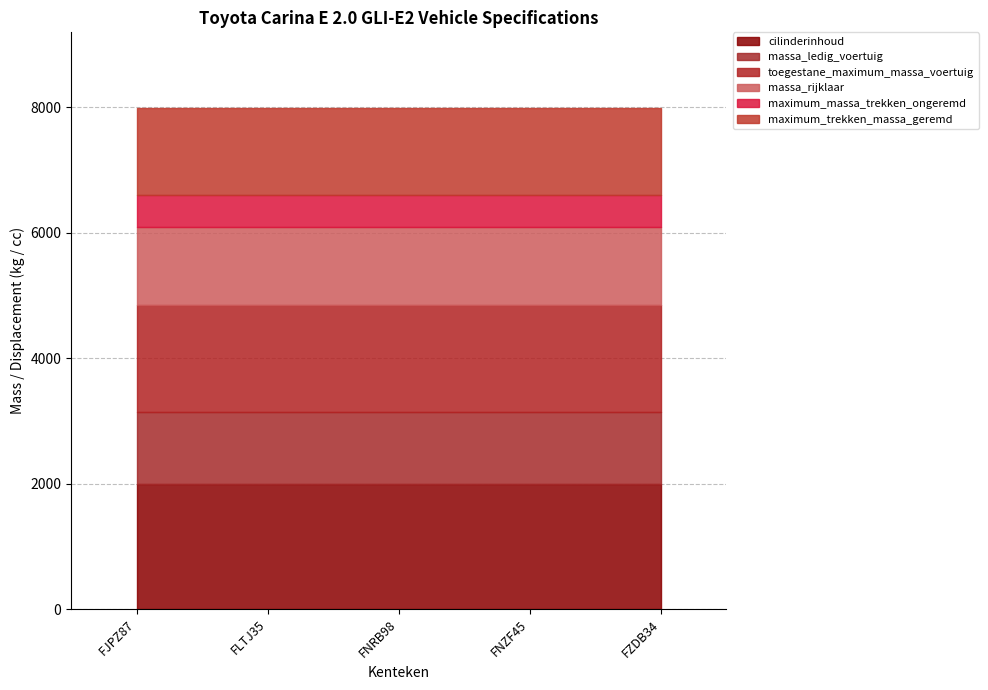

True or false: maximum_massa_trekken_ongeremd and maximum_trekken_massa_geremd intersect in this chart.

False